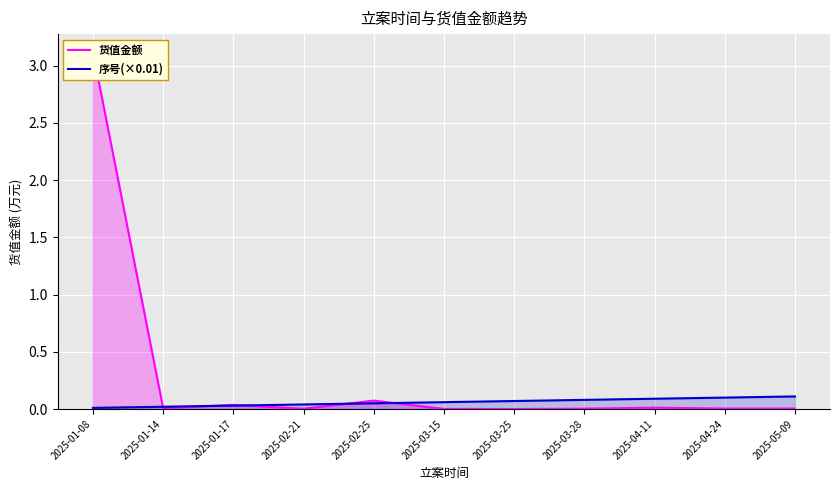

Reading right to left, list all the values displayed in this chart.

货值金额: 2025-05-09=0.0	2025-04-24=0.0	2025-04-11=0.0	2025-03-28=0.0	2025-03-25=0.0	2025-03-15=0.0	2025-02-25=0.1	2025-02-21=0.0	2025-01-17=0.0	2025-01-14=0.0	2025-01-08=3.1
序号(×0.01): 2025-05-09=0.1	2025-04-24=0.1	2025-04-11=0.1	2025-03-28=0.1	2025-03-25=0.1	2025-03-15=0.1	2025-02-25=0.1	2025-02-21=0.0	2025-01-17=0.0	2025-01-14=0.0	2025-01-08=0.0